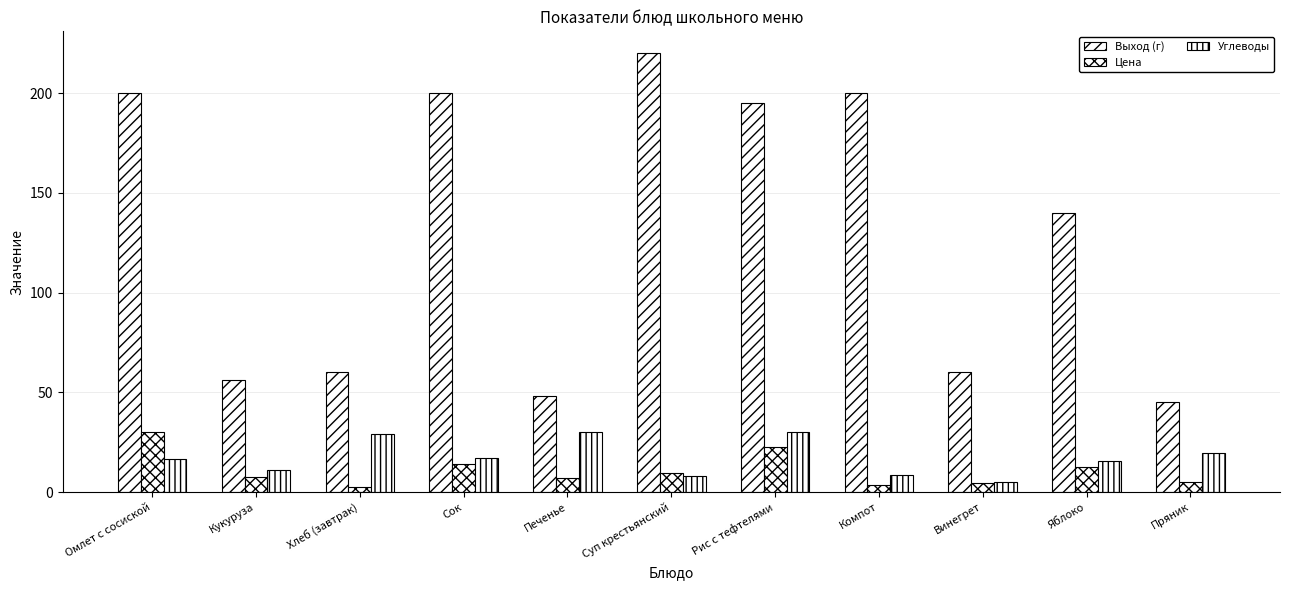

How many values in the Выход (г) series are below 140?

5